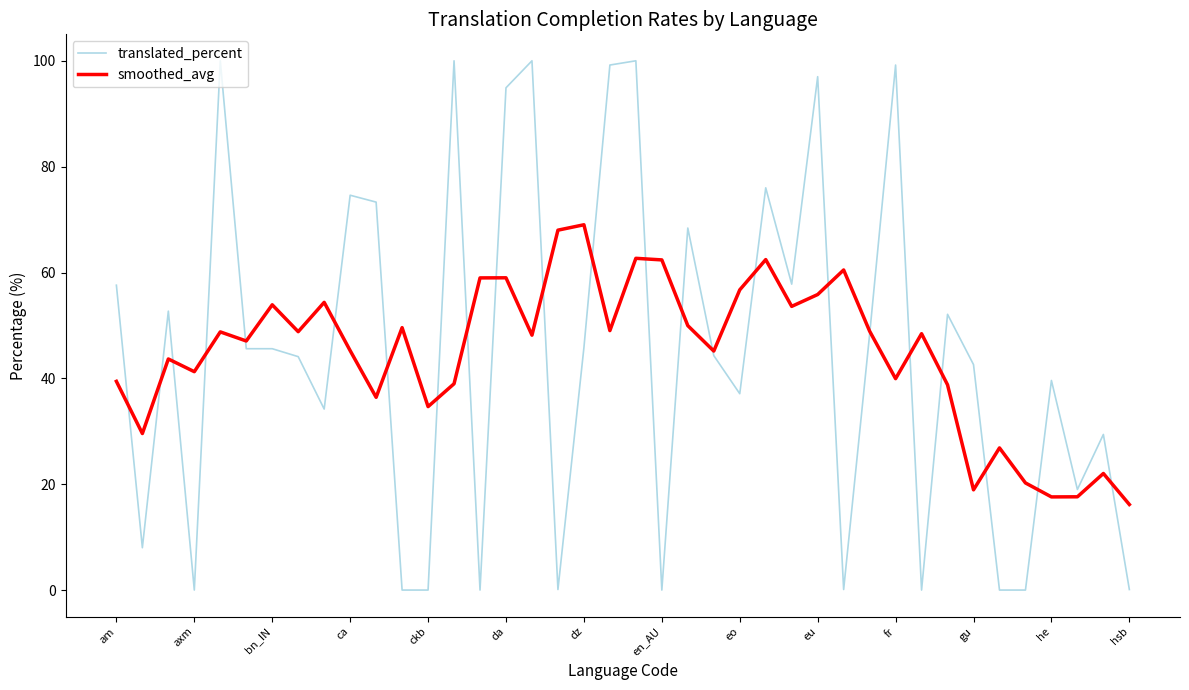

Rank the series by their maximum value, from lowest to highest.

smoothed_avg, translated_percent